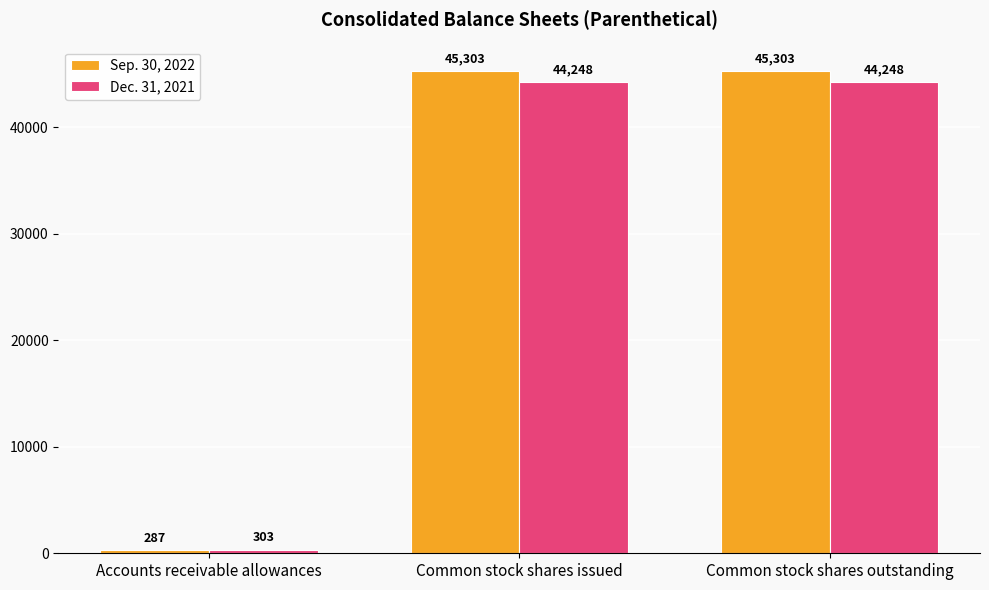

Which category has the lowest value across all series?

Accounts receivable allowances